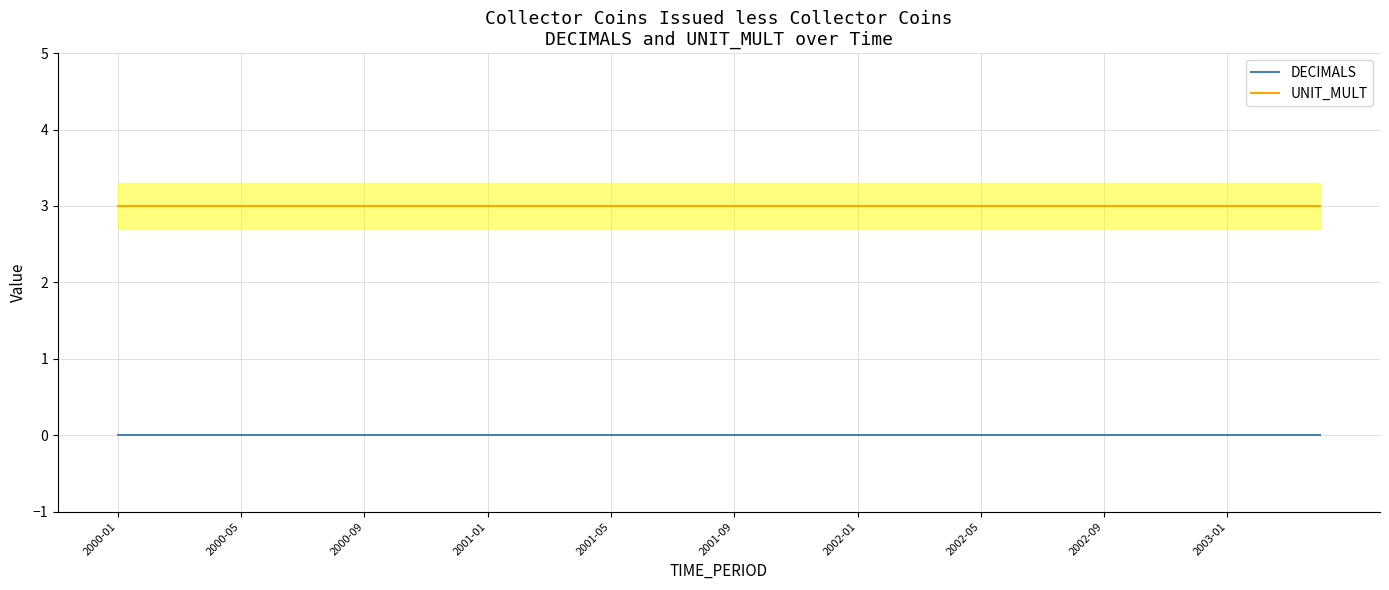

What is the minimum value for UNIT_MULT?

3